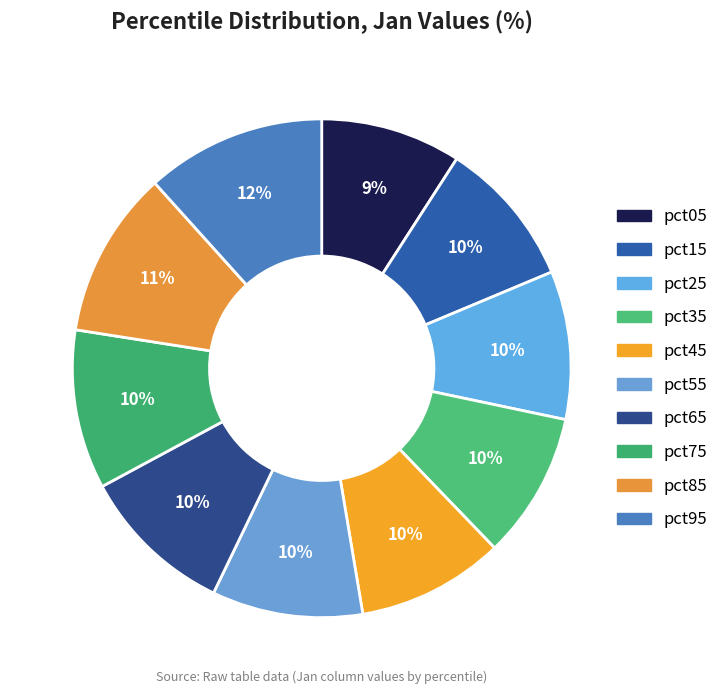

What percentage is the pct15 slice, to the nearest percent?

10%